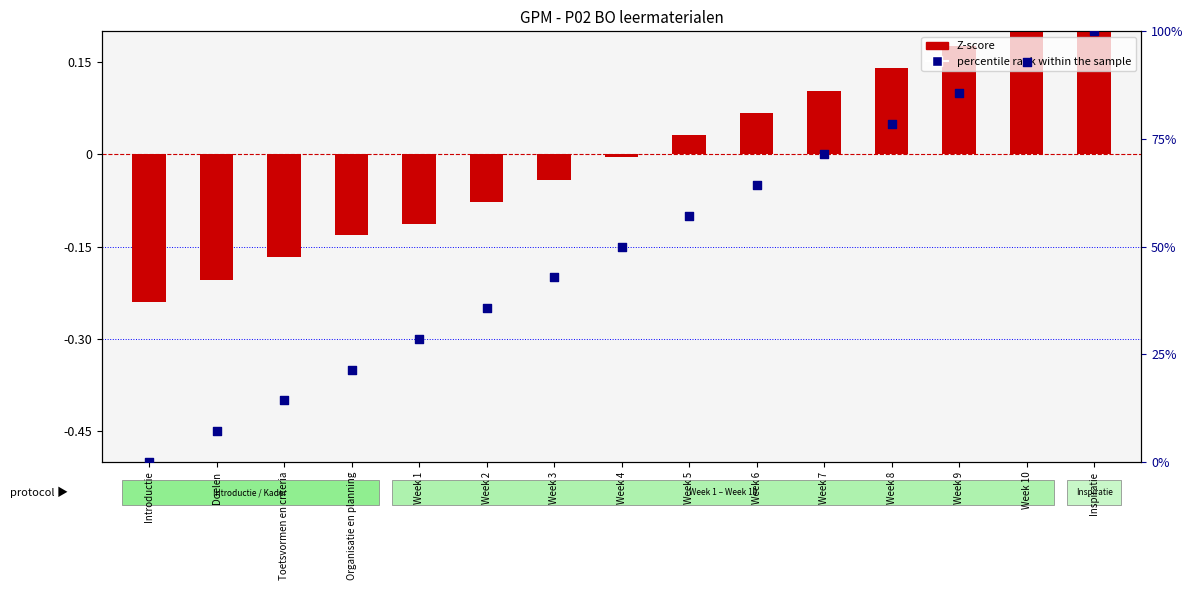

Which series contains the lowest Y value?

Z-score